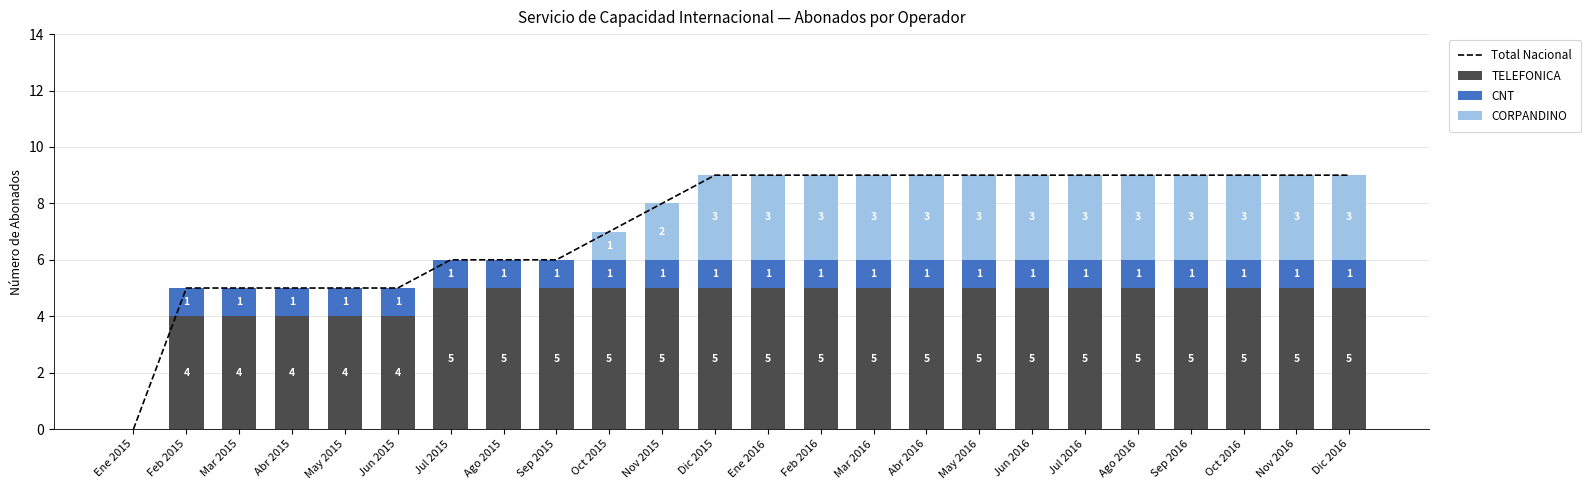

Which category has the highest value in the CORPANDINO series?

Dic 2015